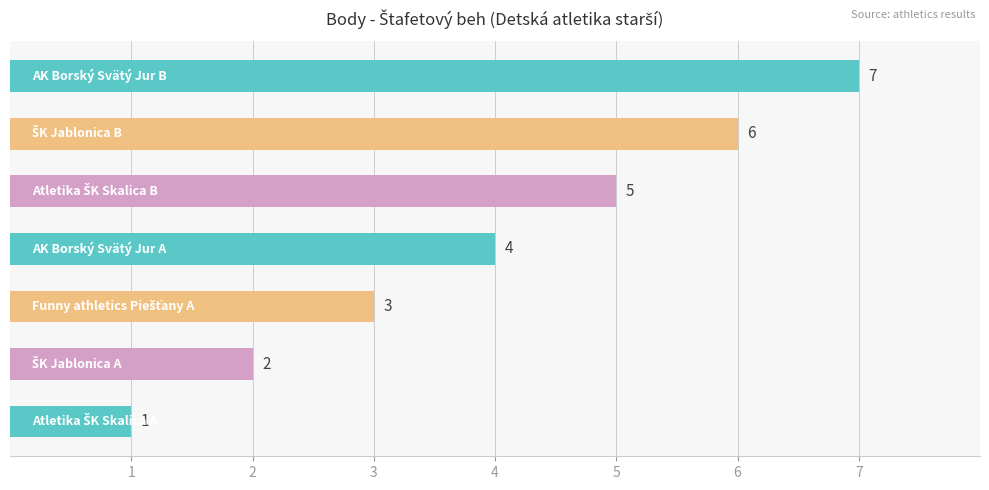

What is the sum of all values?

28